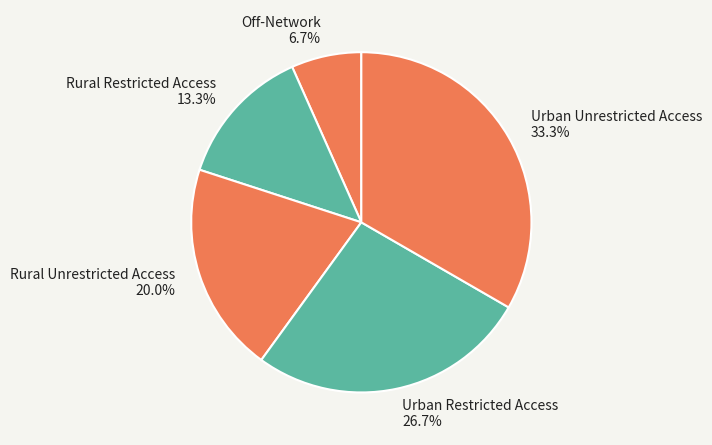

Do Urban Unrestricted Access and Off-Network together represent more than half of the pie?

No